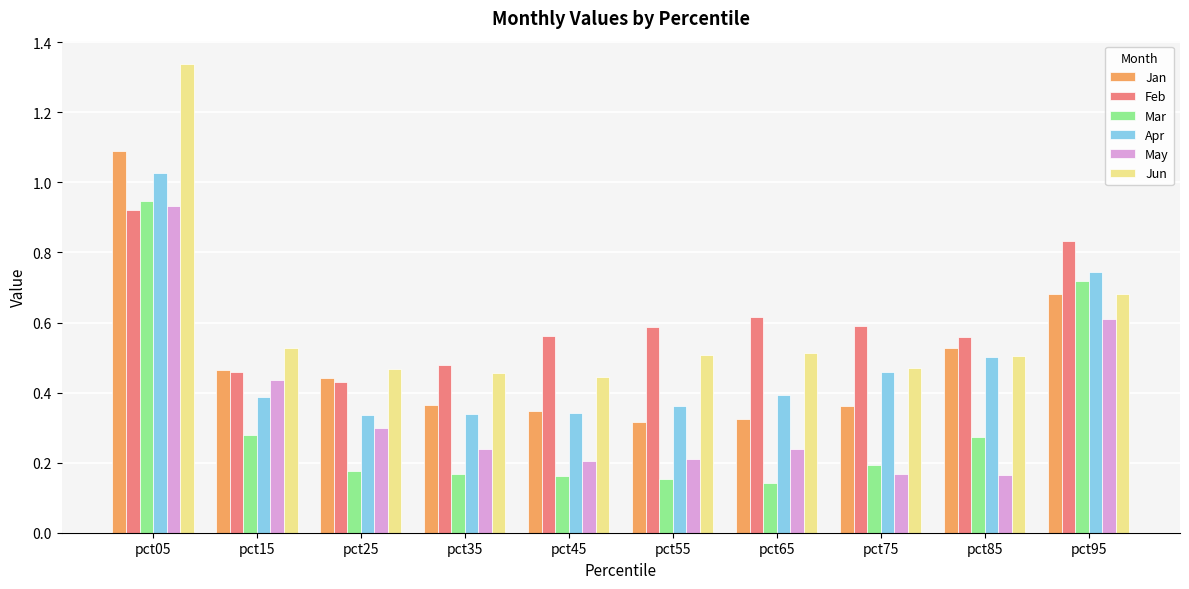

Which category has the highest value across all series?

pct05